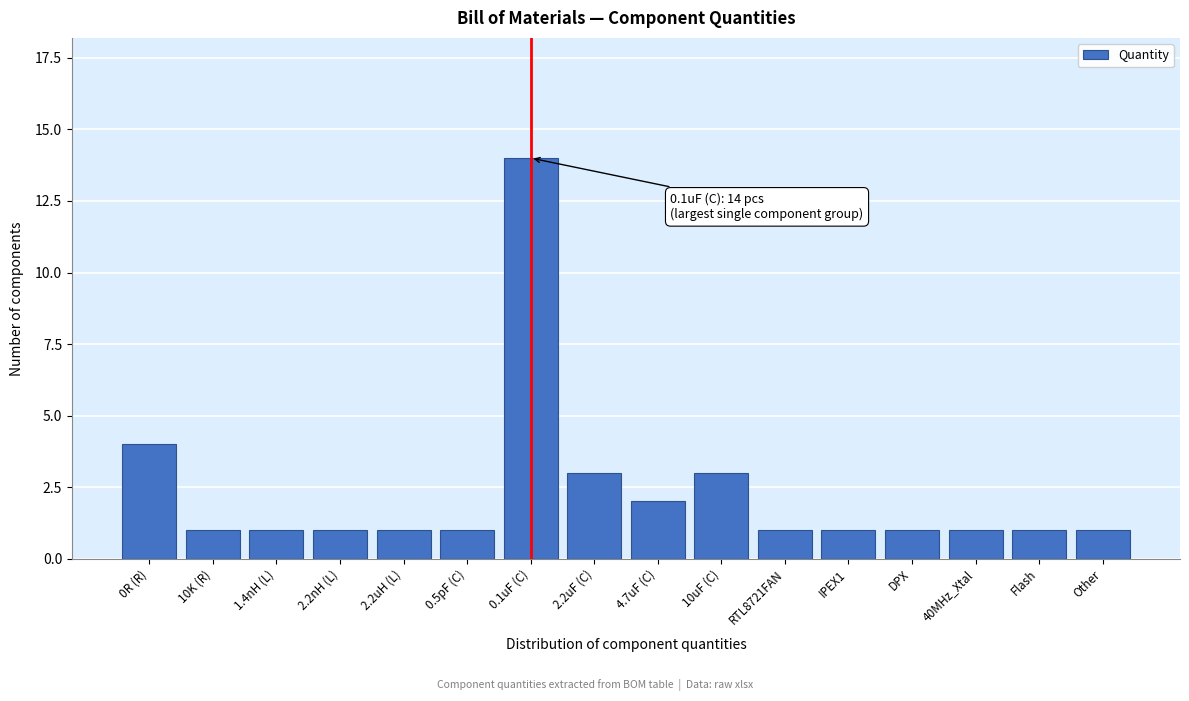

Reading left to right, extract all data points from this chart.

0R (R)=4	10K (R)=1	1.4nH (L)=1	2.2nH (L)=1	2.2uH (L)=1	0.5pF (C)=1	0.1uF (C)=14	2.2uF (C)=3	4.7uF (C)=2	10uF (C)=3	RTL8721FAN=1	IPEX1=1	DPX=1	40MHz_Xtal=1	Flash=1	Other=1